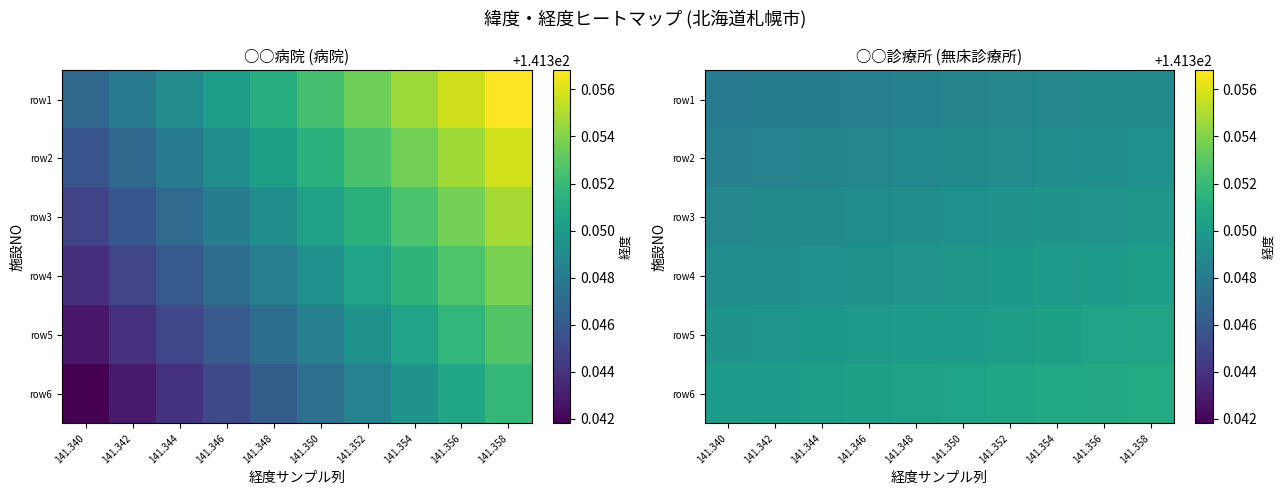

The value of row3 at 141.340 is 195.0. True or false?

False